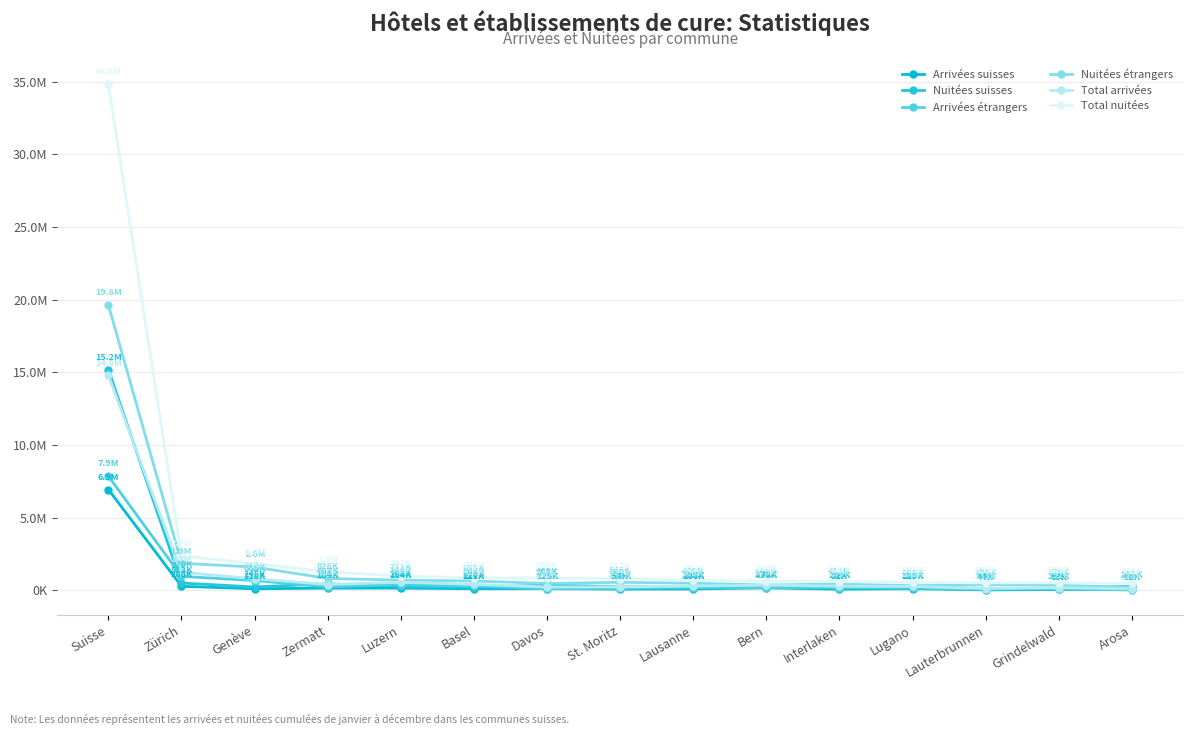

List the series in order of their peak value, highest first.

Total nuitées, Nuitées étrangers, Nuitées suisses, Total arrivées, Arrivées étrangers, Arrivées suisses